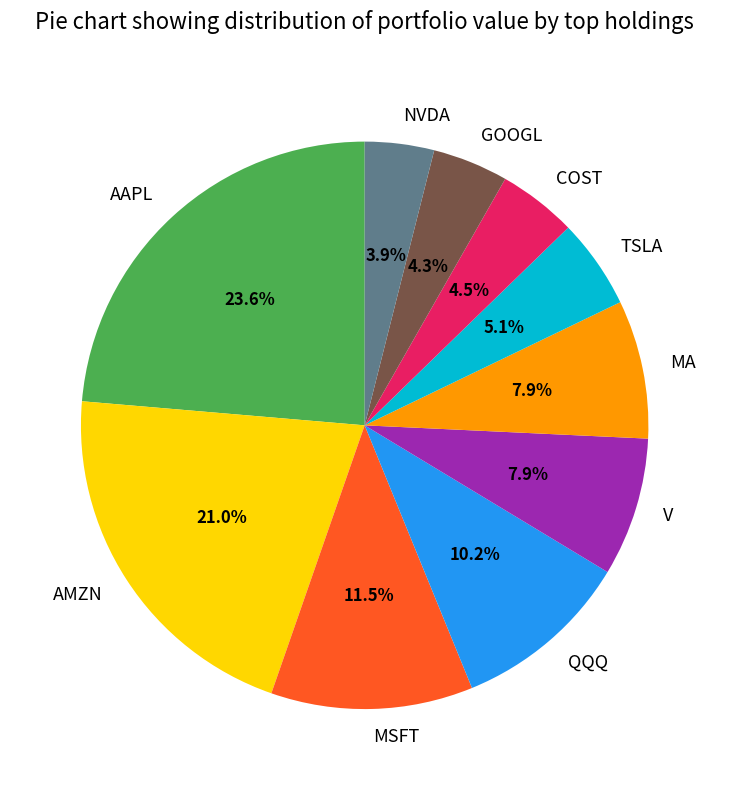

Which category has the biggest portion of the pie?

AAPL